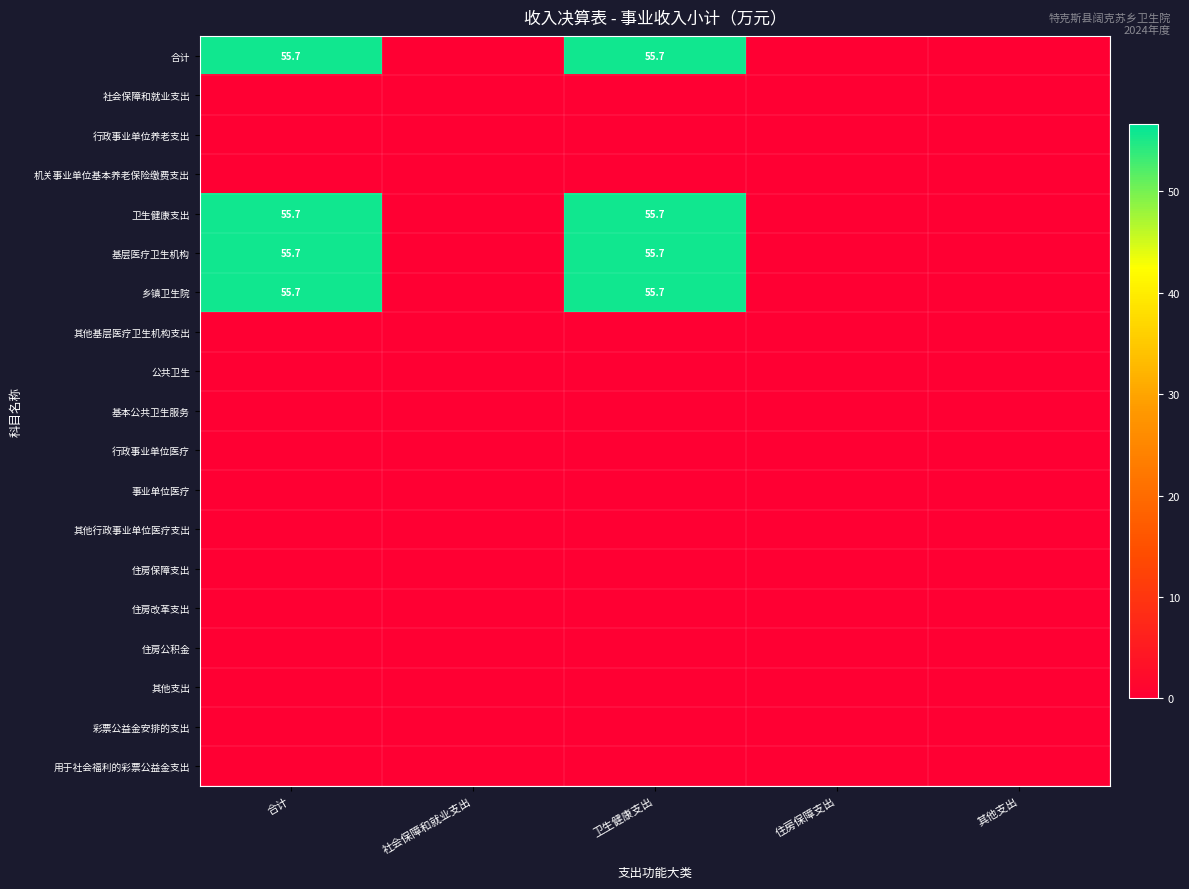

How many values in 卫生健康支出 are above zero?

2